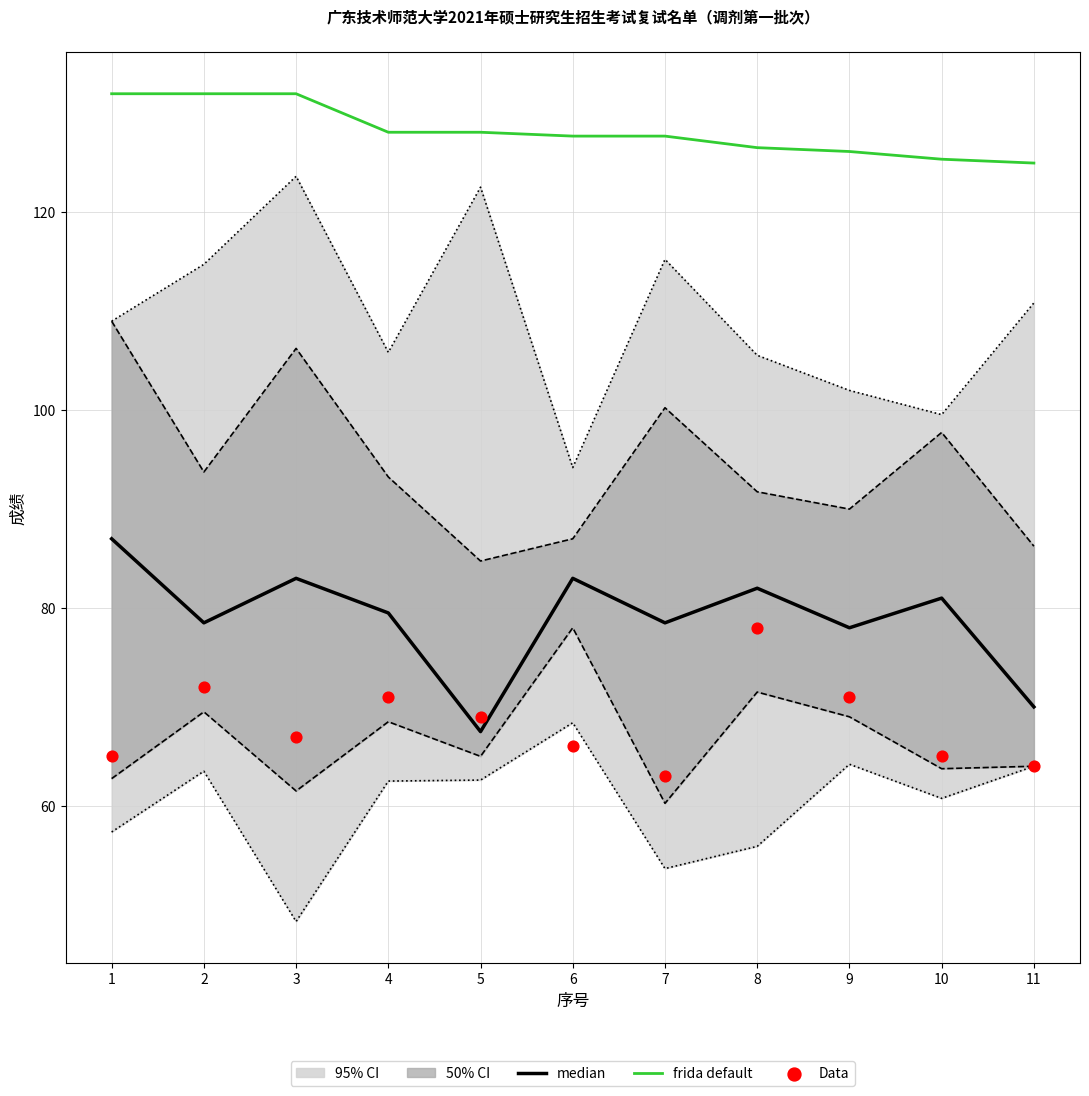

The frida default series shows 132.0 at 2. True or false?

True